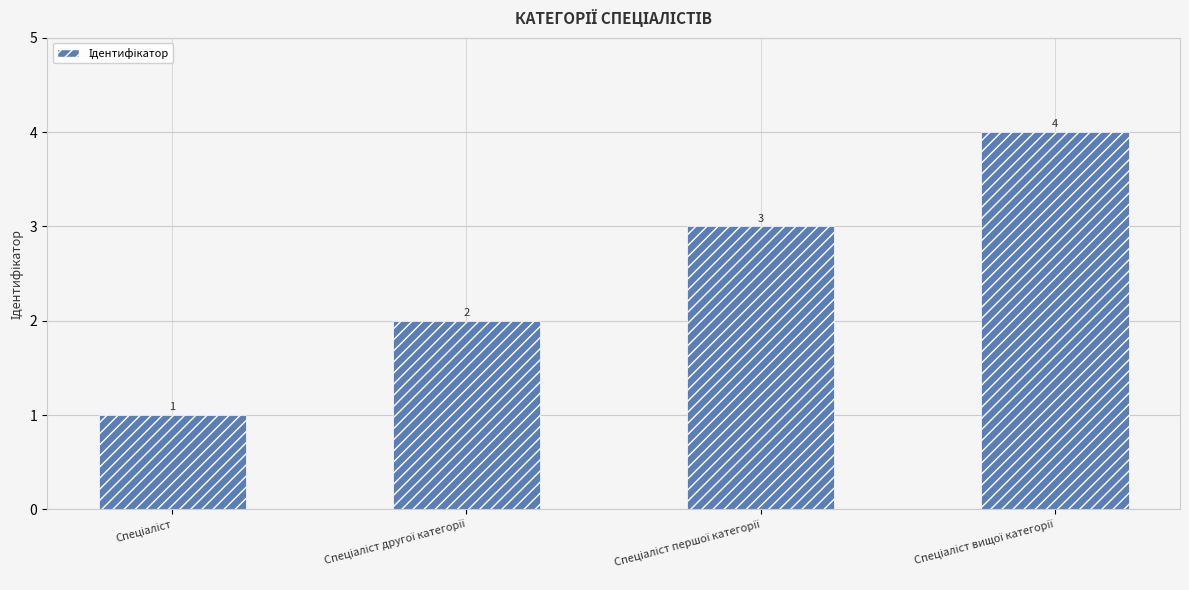

Reading right to left, list all the values displayed in this chart.

4	3	2	1